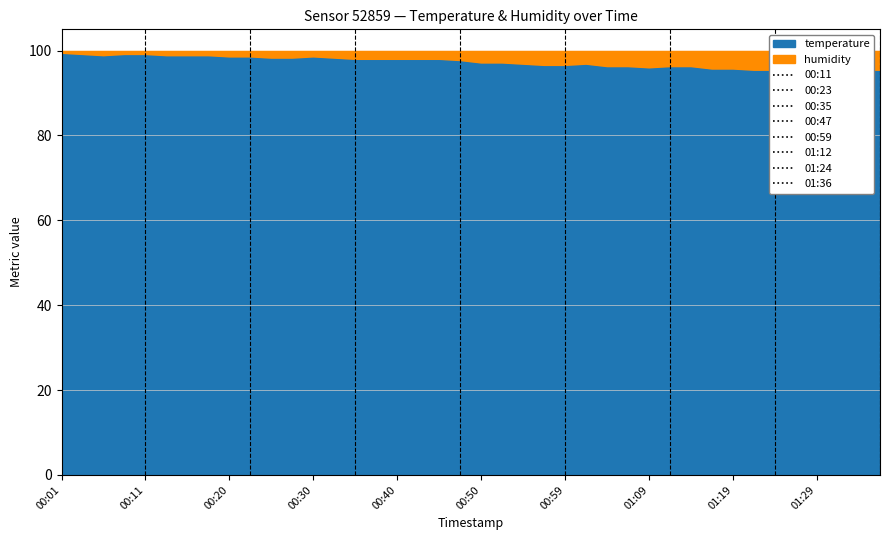

Which label corresponds to the largest value in the chart?

00:01